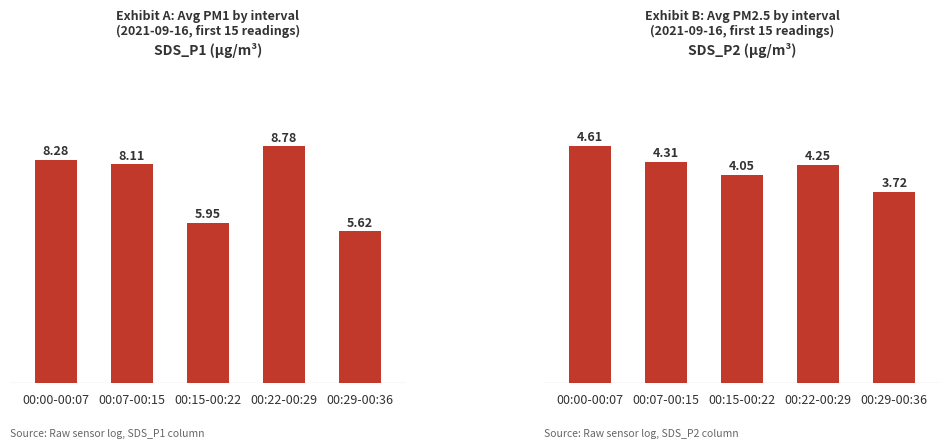

What is the average value of the SDS_P1 series?

7.3